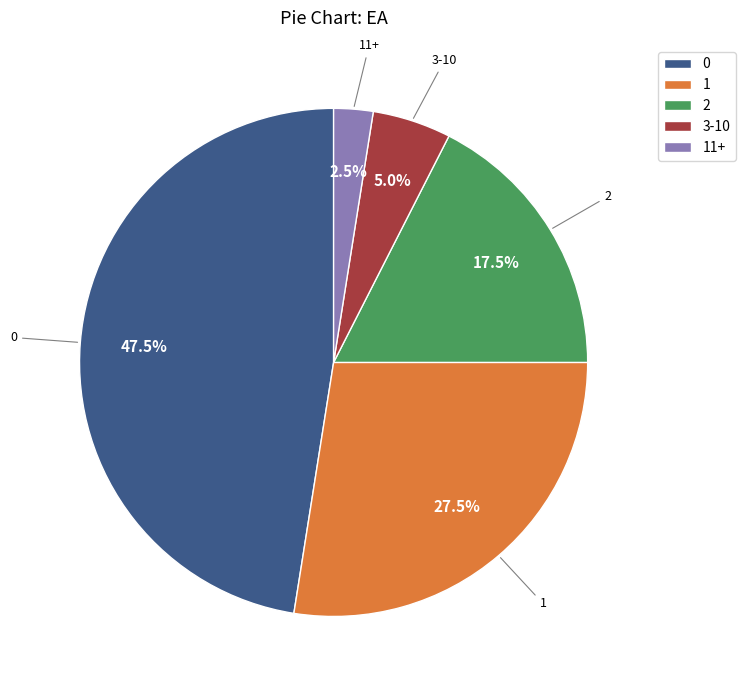

To the nearest percent, what is the difference between the largest and smallest slice percentages?

45%